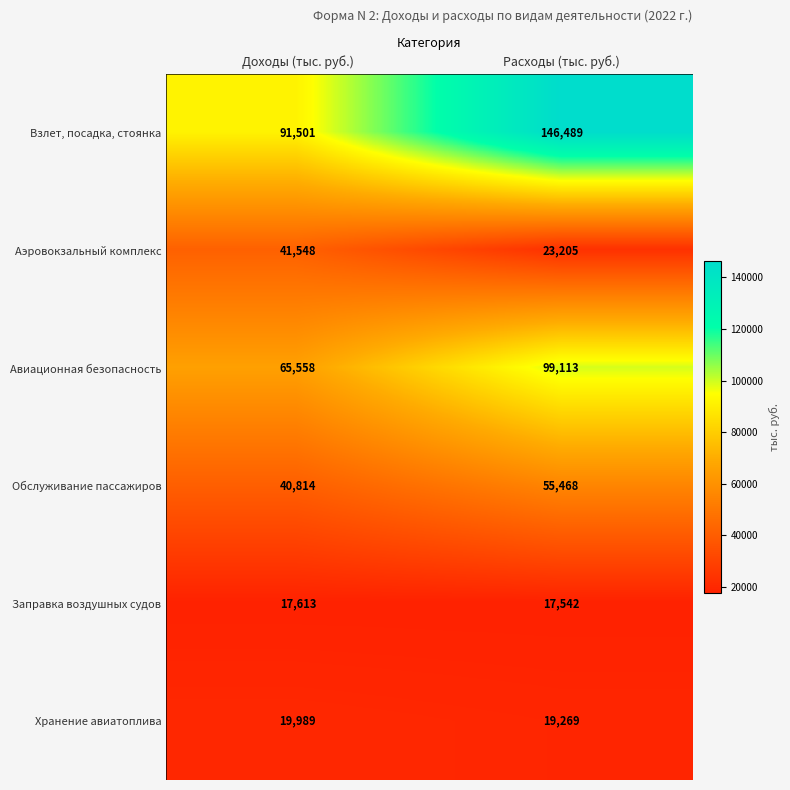

What is the spread (max minus min) of values at Доходы (тыс. руб.)?

73888